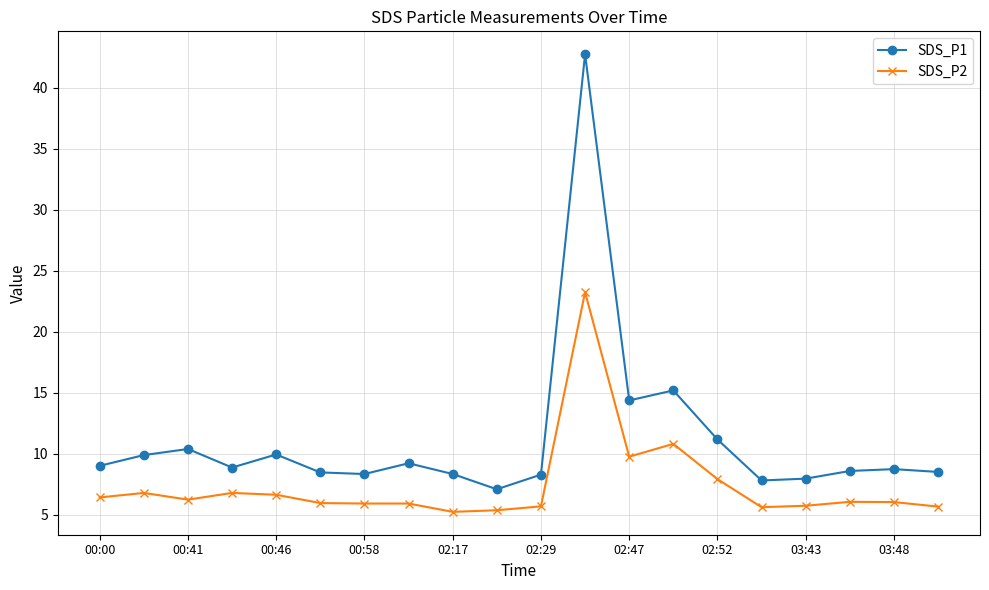

What is the lowest value of the SDS_P1 series?

7.1